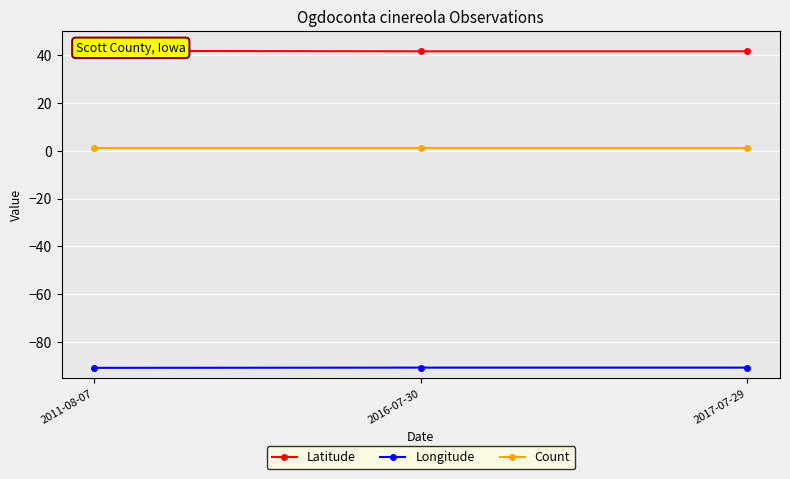

The Count series shows 0.3 at 2017-07-29. True or false?

False